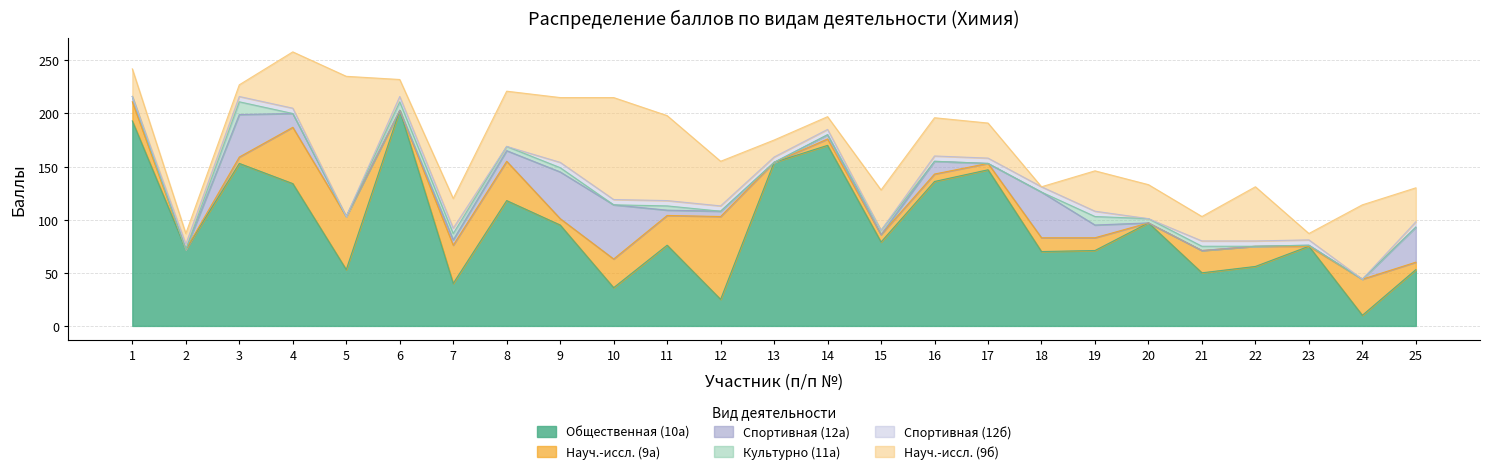

Between 23 and 9, which is larger?

9